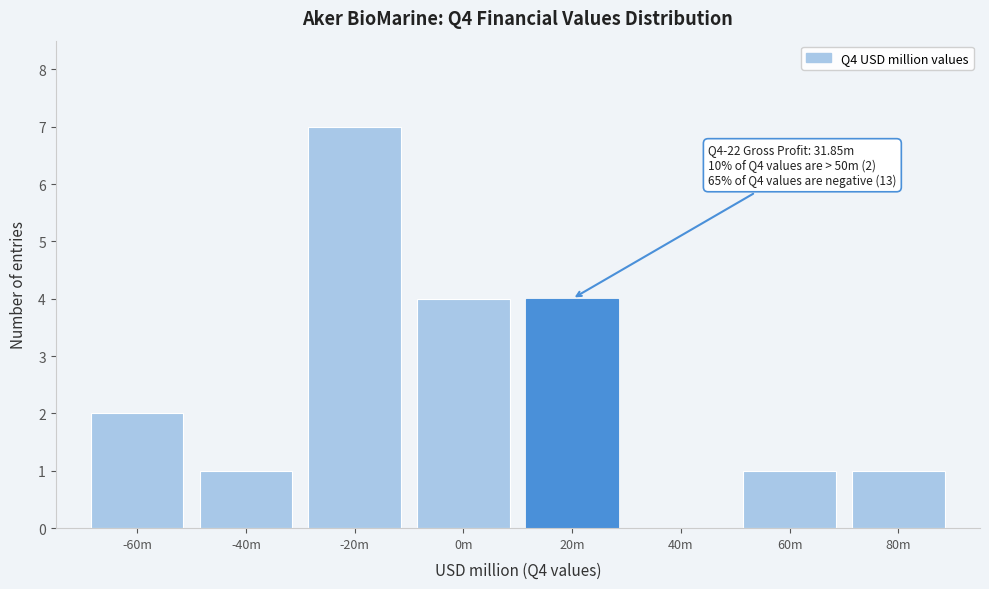

Reading left to right, what are all the values shown in this chart?

-60m=2	-40m=1	-20m=7	0m=4	20m=4	40m=0	60m=1	80m=1